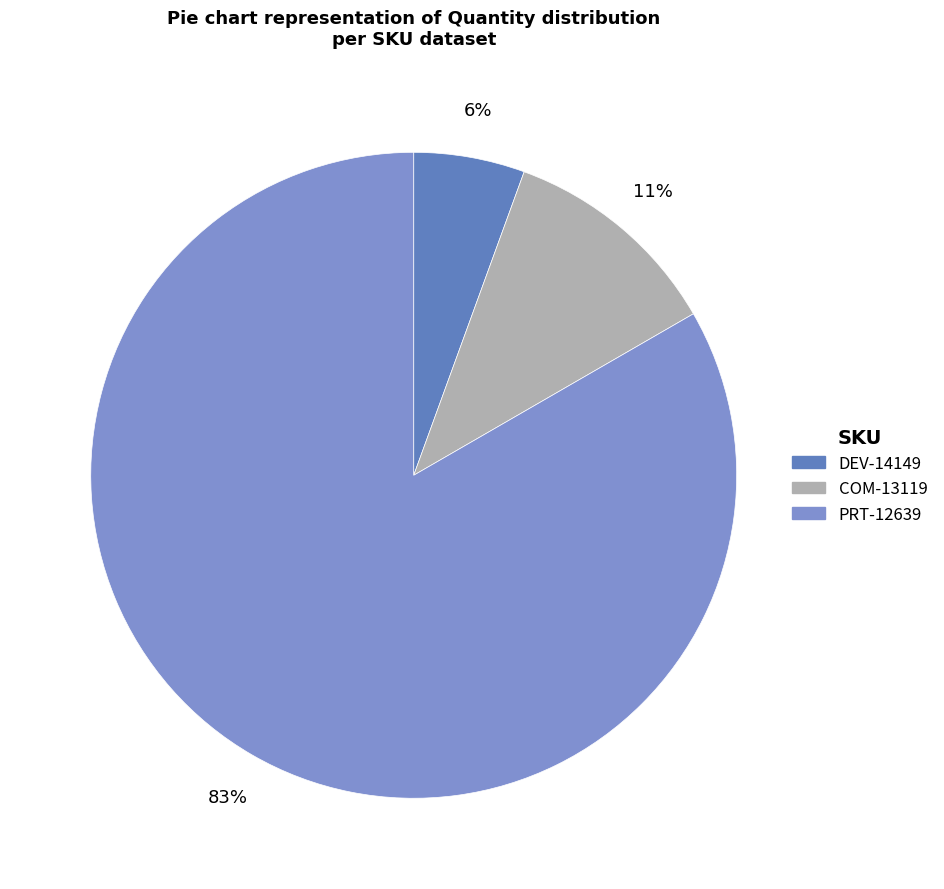

How many segments does this pie chart have?

3